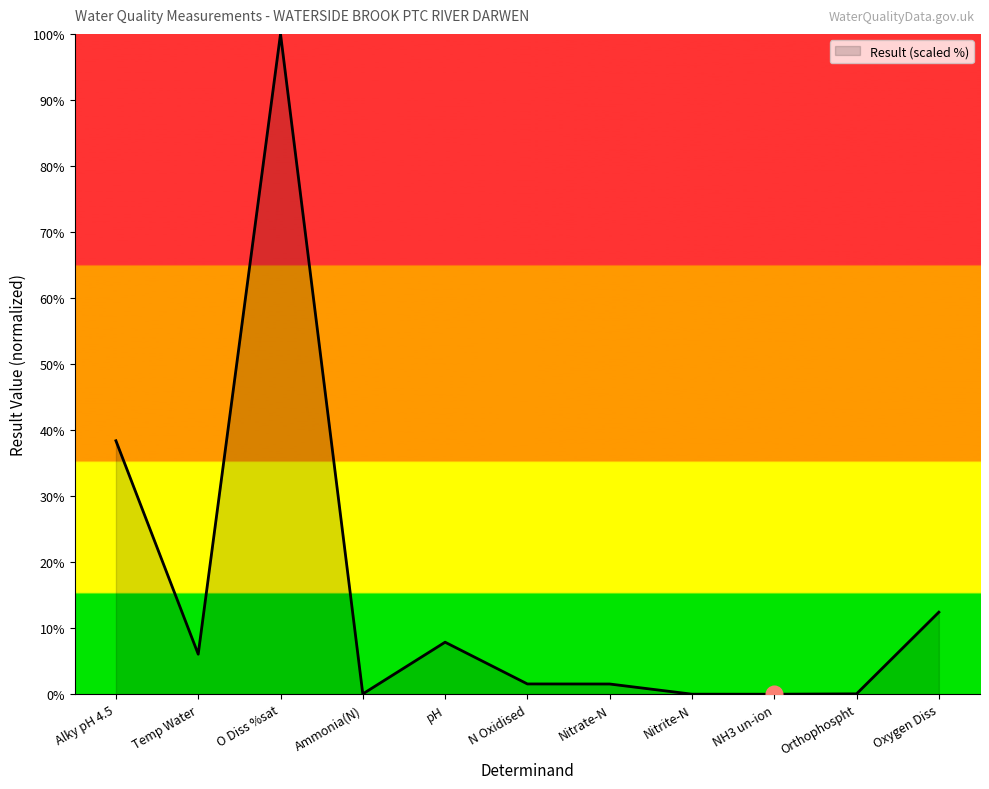

What is the change in value from Alky pH 4.5 to Oxygen Diss?

-26.0